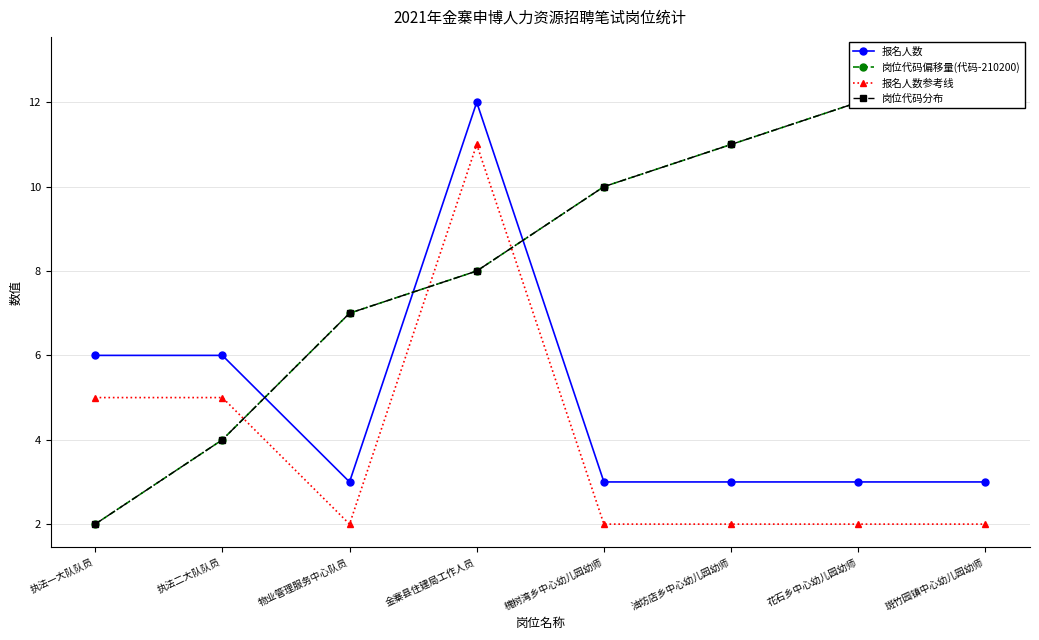

Is the value of 岗位代码分布 at 执法二大队队员 greater than the value of 岗位代码偏移量(代码-210200) at 金寨县住建局工作人员?

No